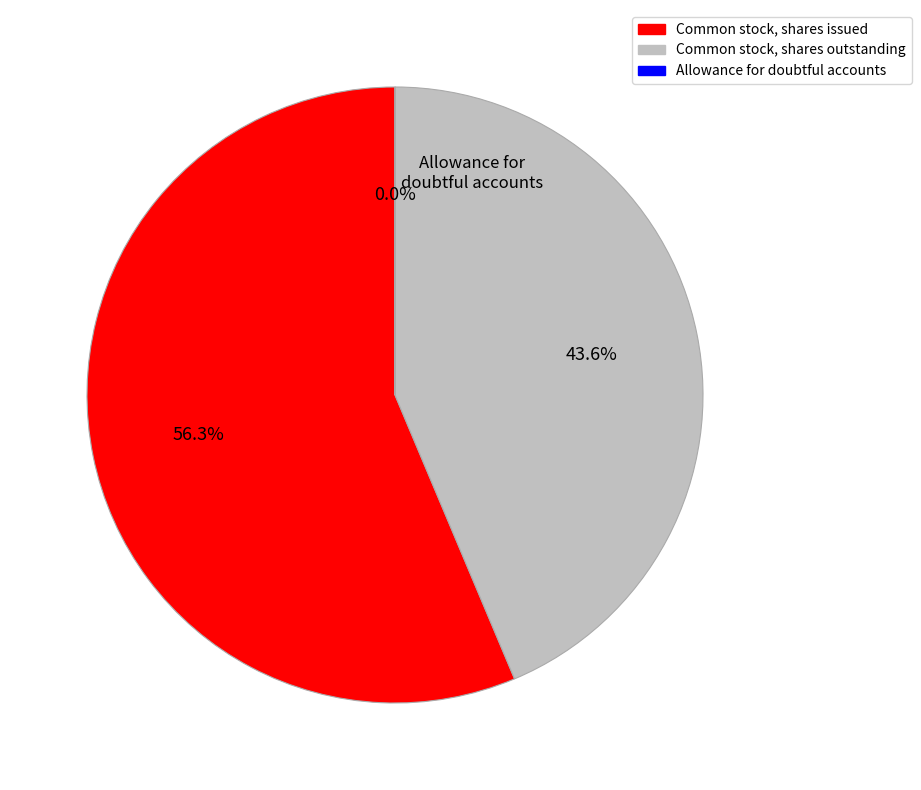

How many segments does this pie chart have?

3